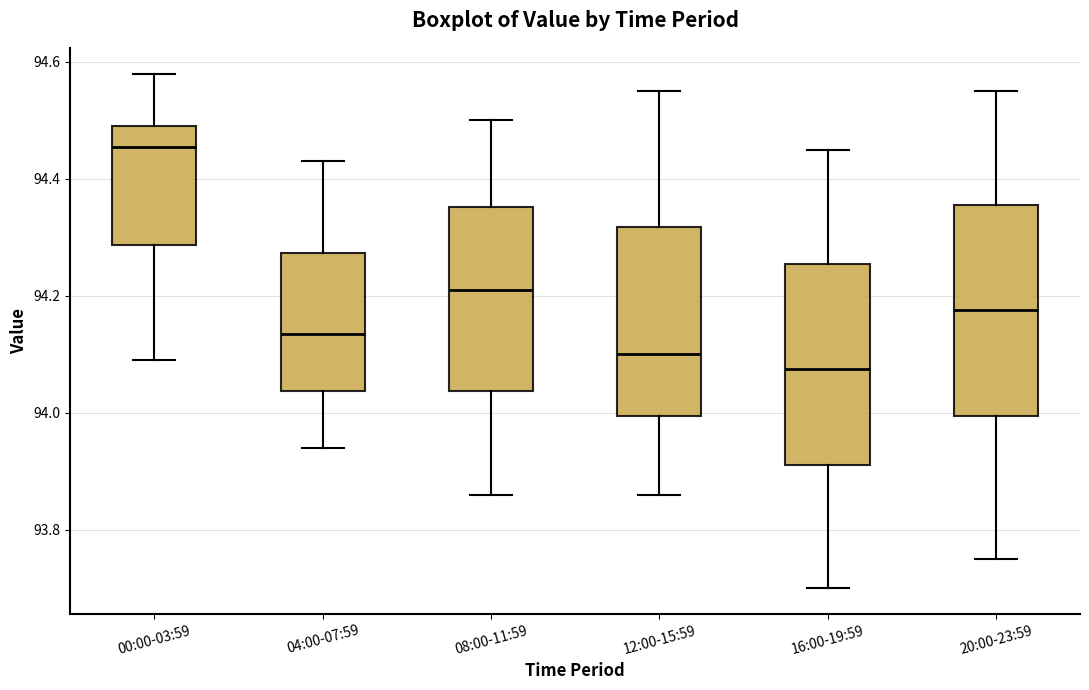

Which box has the lowest median line?

16:00-19:59